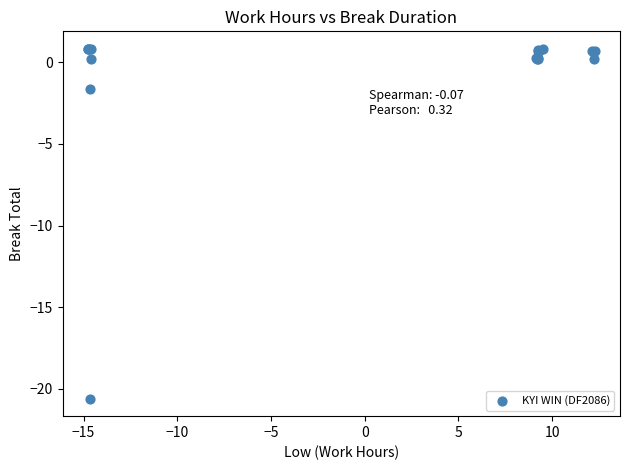

What Y value in the scatter plot is closest to -9?

-1.6